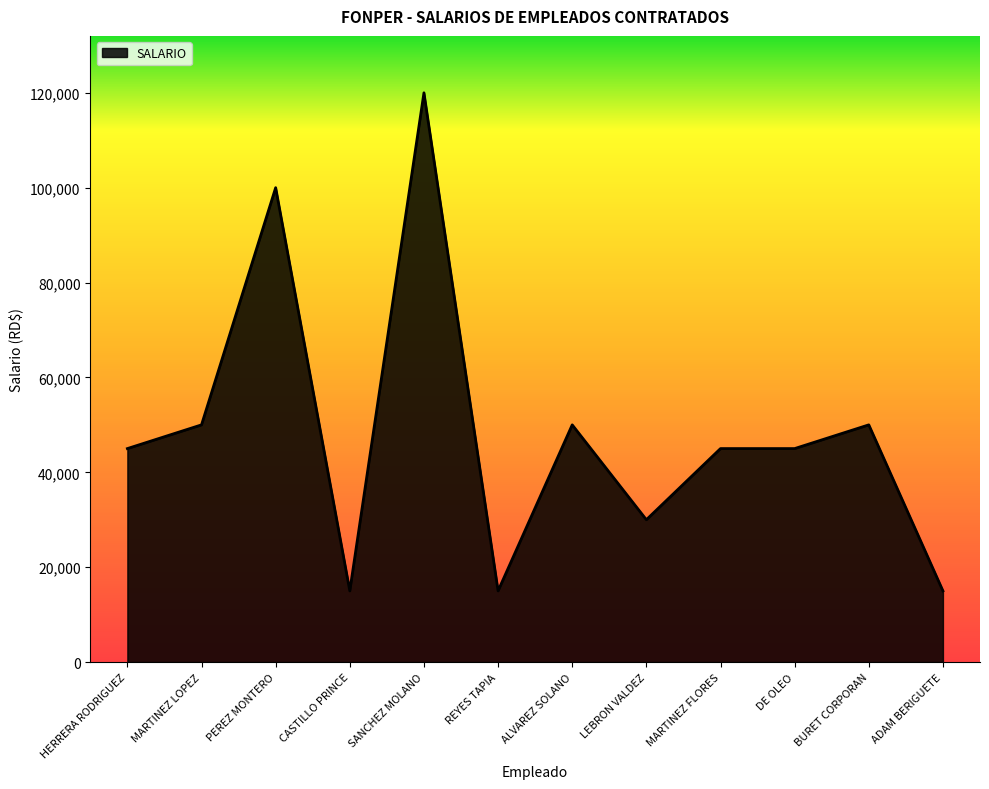

Which label corresponds to the largest value in the chart?

SANCHEZ MOLANO